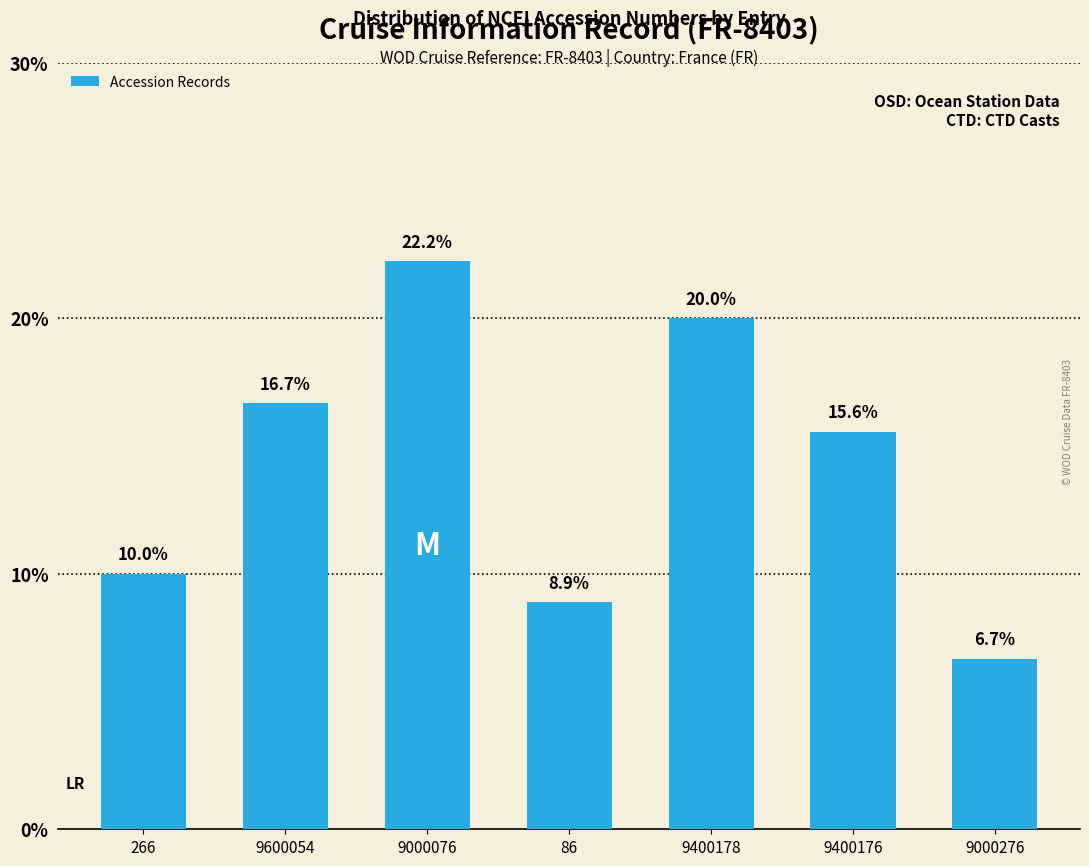

Is it true that the value at 9000076 is 9.6?

False